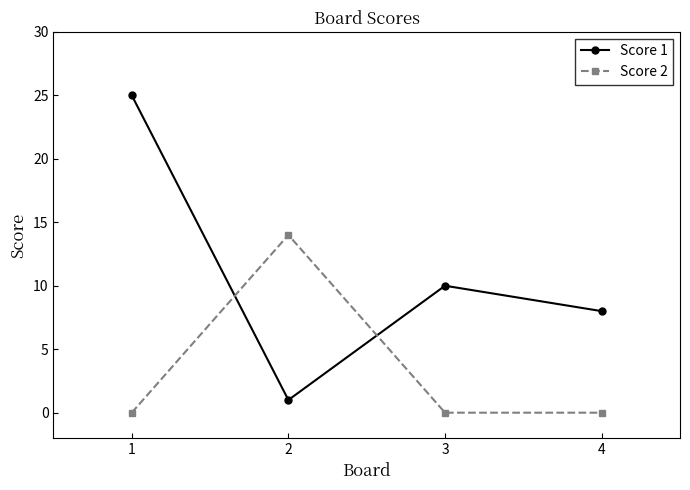

What is the difference between the maximum and minimum values in the Score 2 series?

14